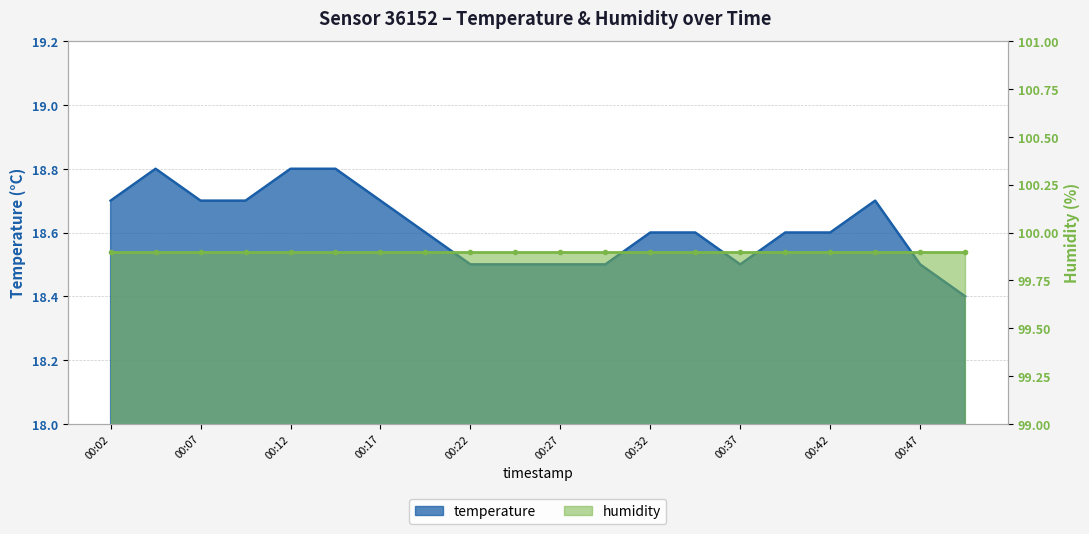

What is the minimum value shown in the chart?

18.4